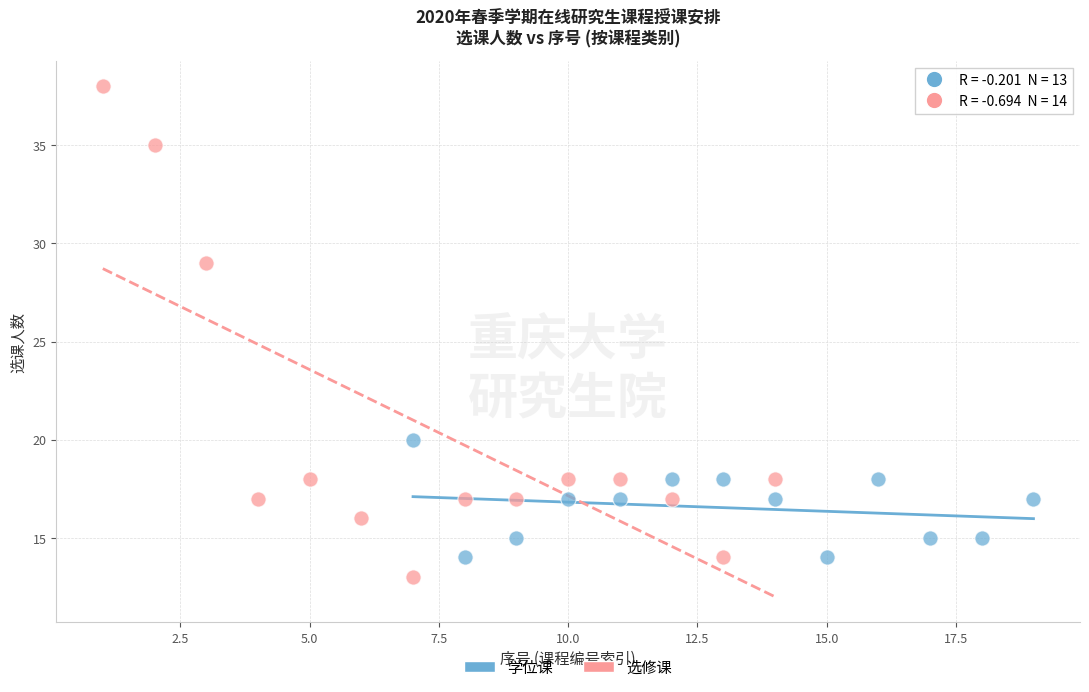

Which series contains the highest Y value?

选修课